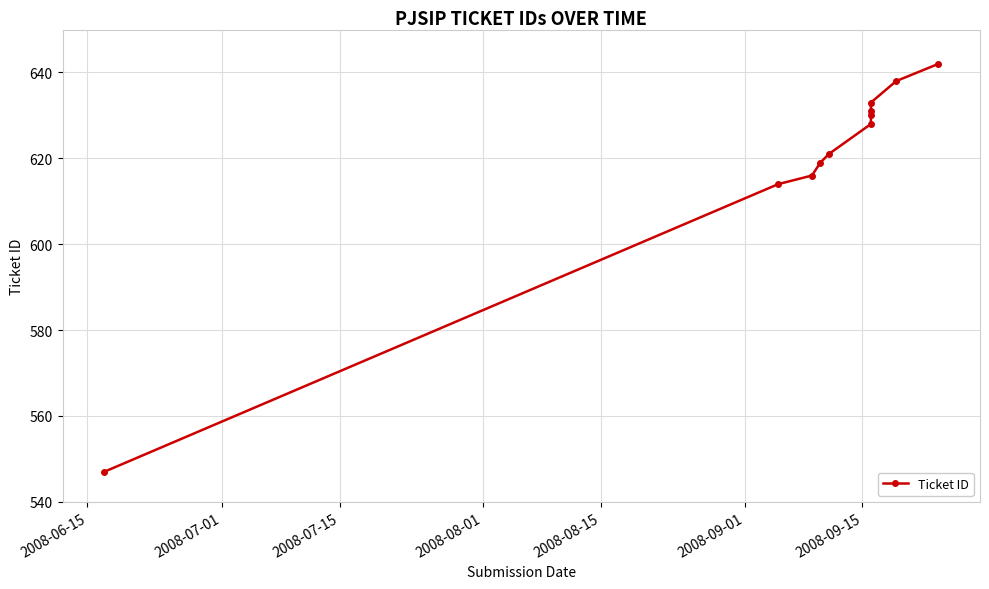

What is the approximate value at 2008-09-15?

630